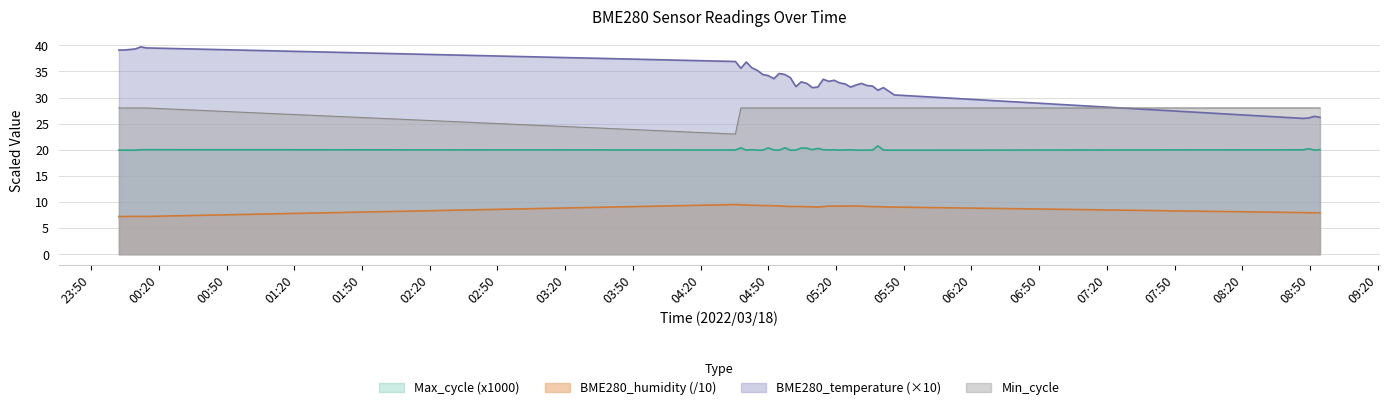

What is the lowest value of the Min_cycle series?

23.0